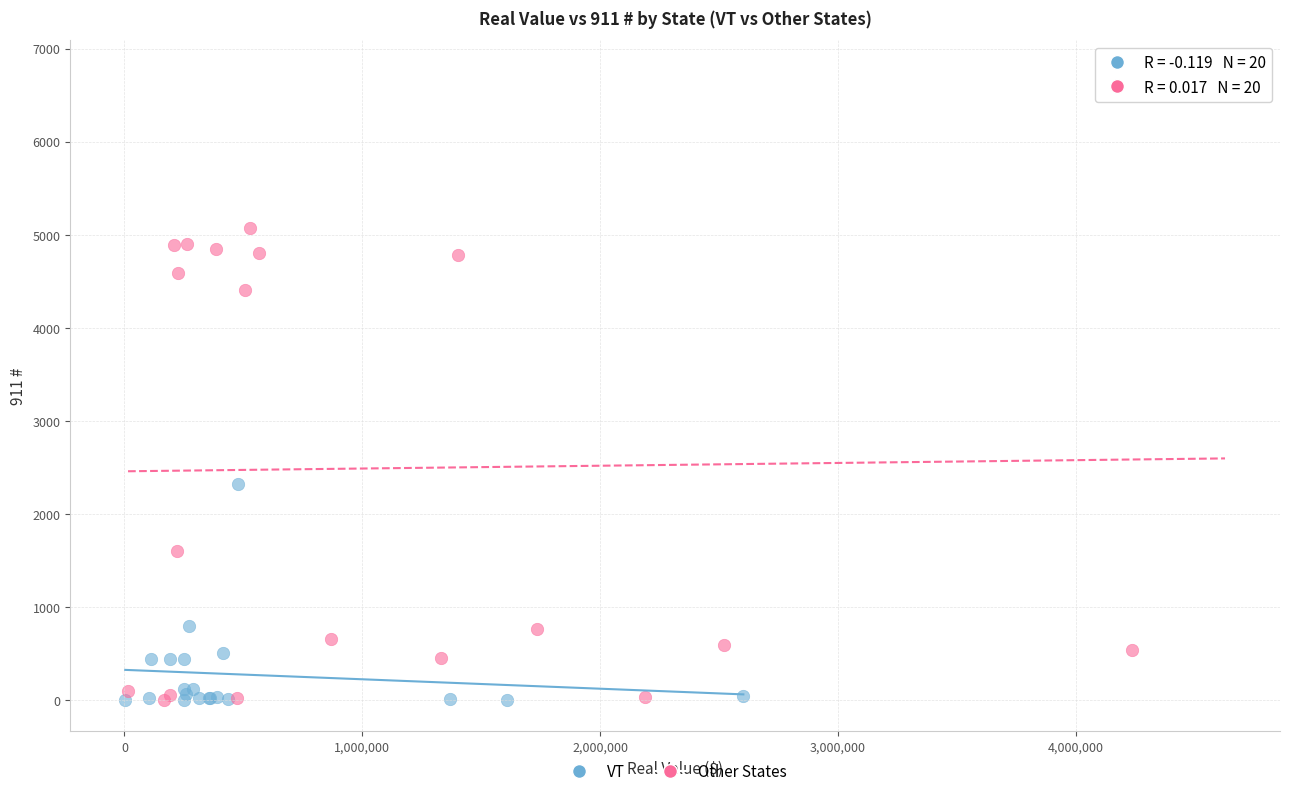

Which series has the widest spread of Y values?

Other States